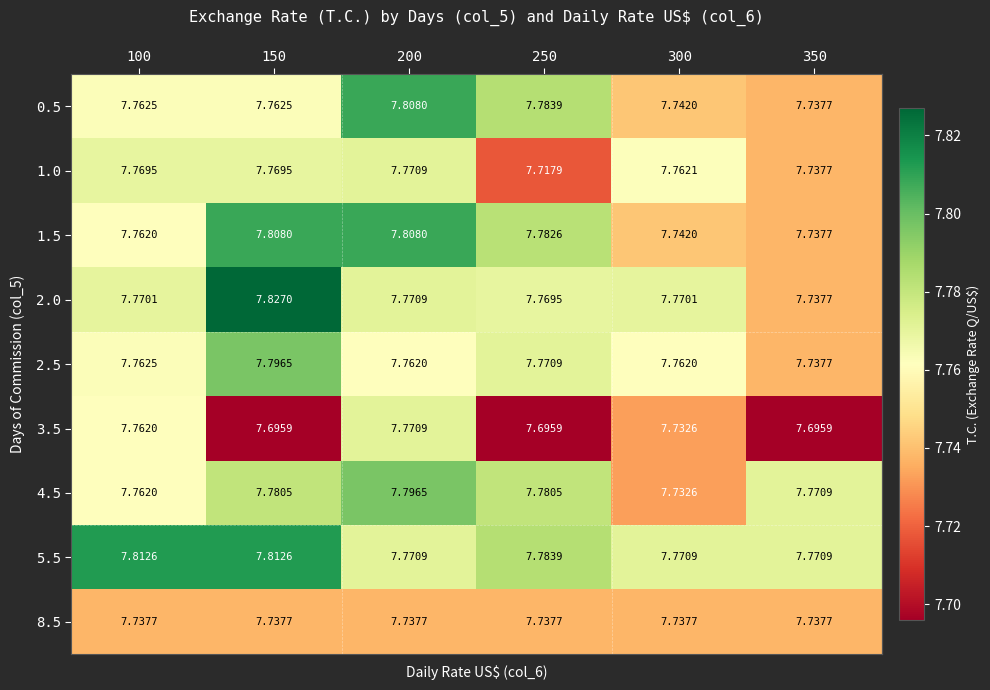

Is the value of 1.5 at 300 greater than the value of 8.5 at 350?

Yes